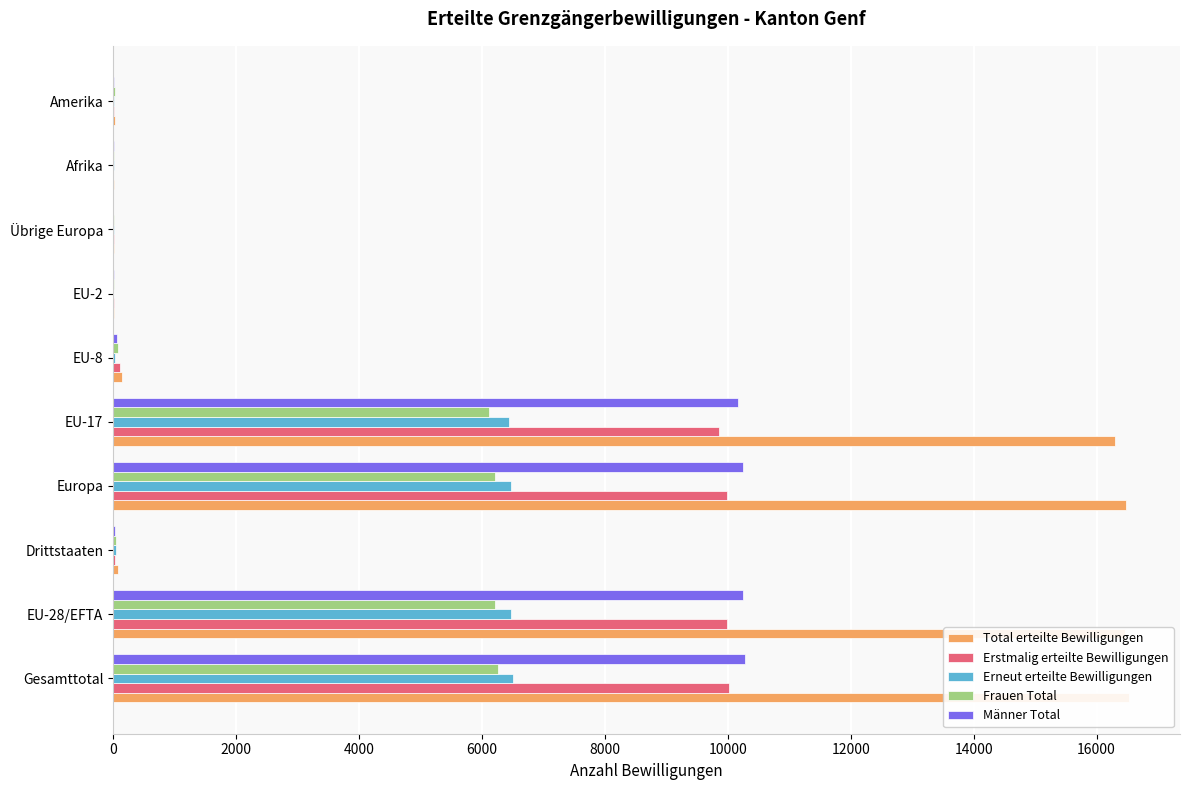

Rank the series by their maximum value, from lowest to highest.

Frauen Total, Erneut erteilte Bewilligungen, Erstmalig erteilte Bewilligungen, Männer Total, Total erteilte Bewilligungen